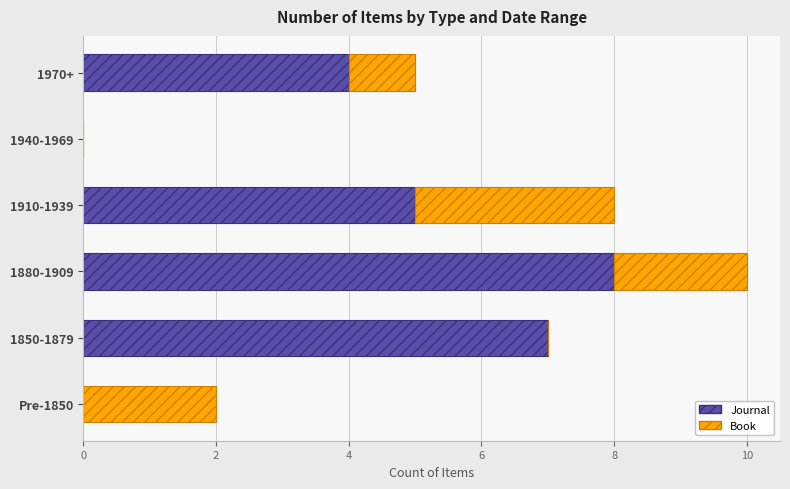

The Journal series shows 0 at 1940-1969. True or false?

True